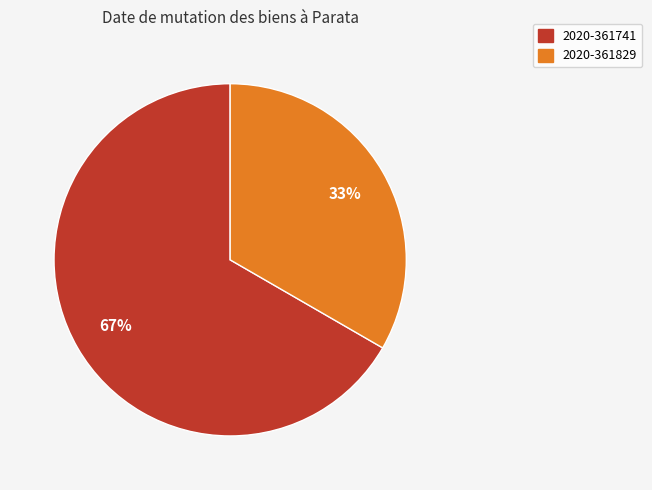

What percentage is the 2020-361829 slice, to the nearest percent?

33%